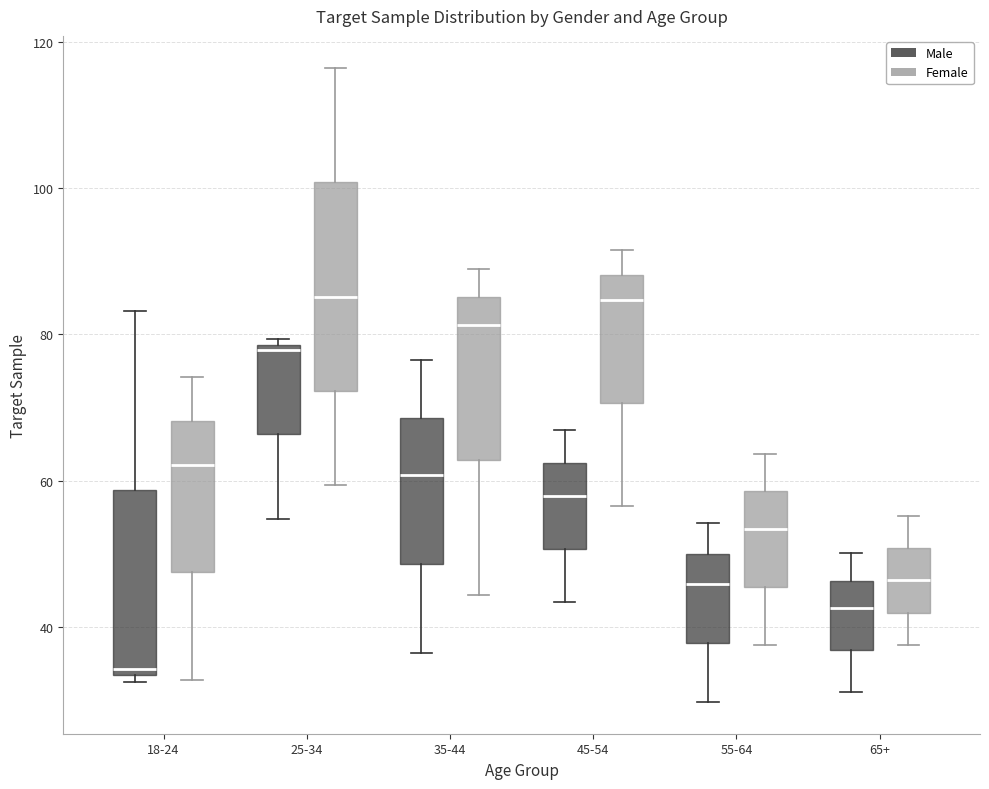

Where does the median line of the box for 65+ (Female) sit on the y-axis? The values are not printed on the chart, so give them approximately, as read against the axis.

46